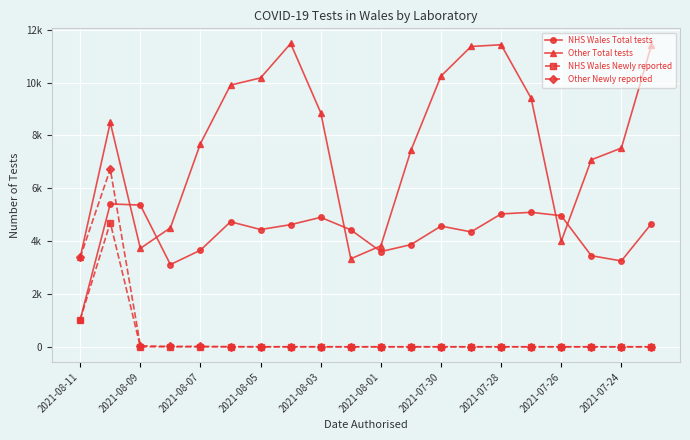

Is this an area chart (filled region under the line)?

No